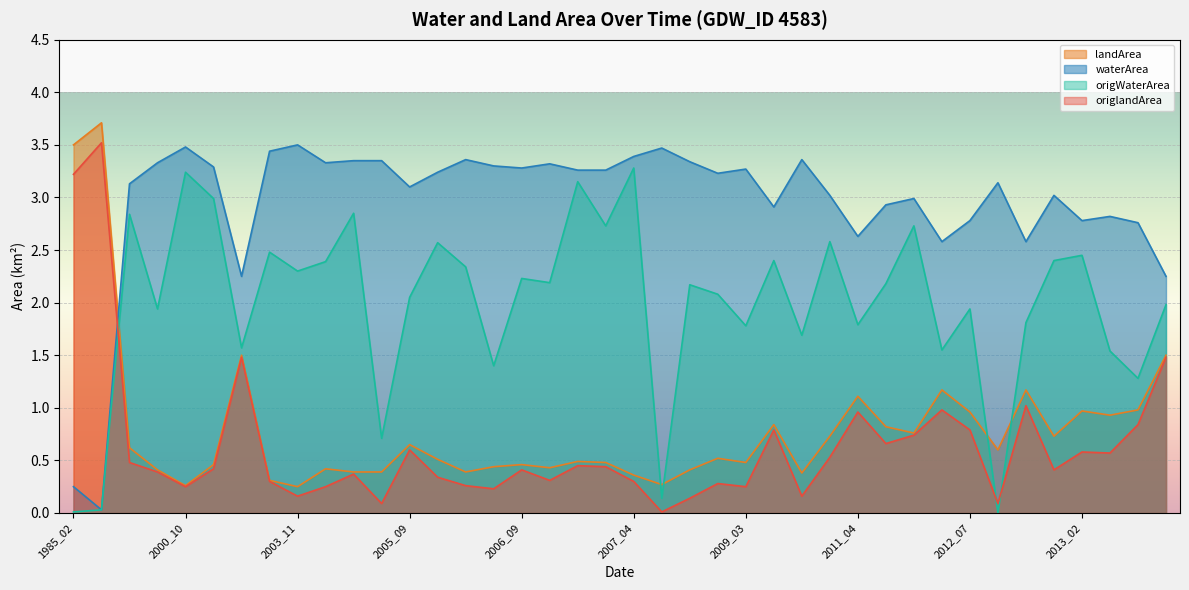

In origlandArea, how many points are higher than both neighbors (excluding endpoints)?

12